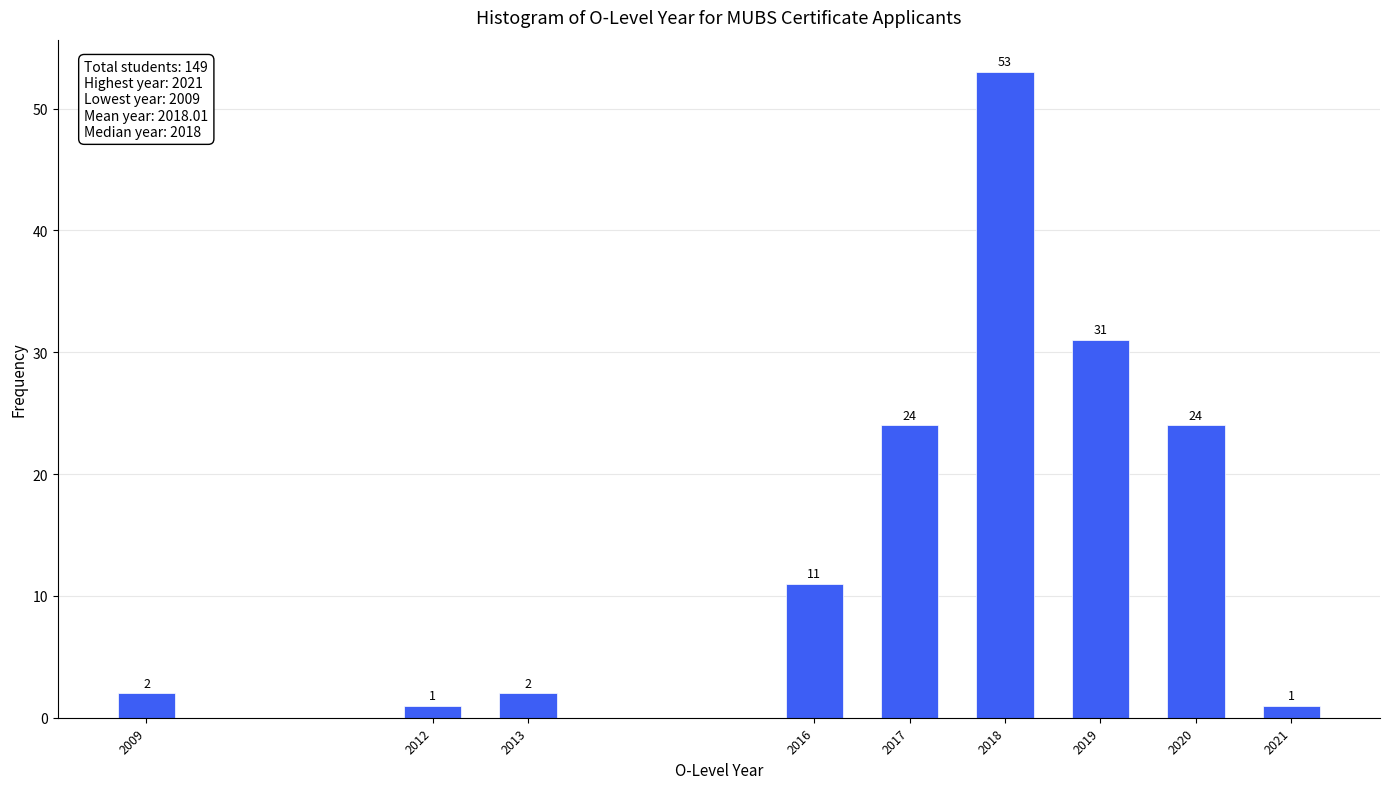

Reading left to right, extract all data points from this chart.

2	1	2	11	24	53	31	24	1